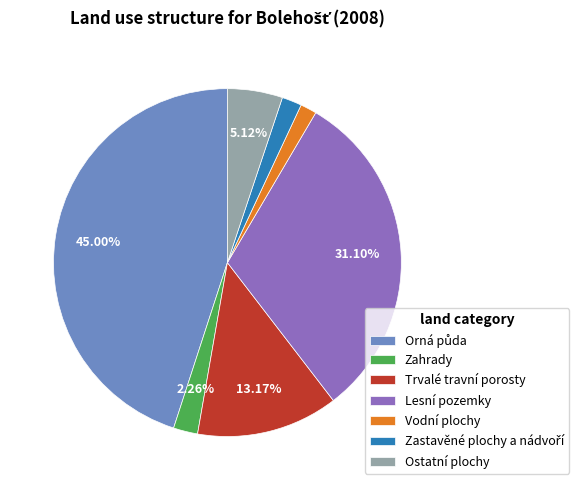

Is there any slice that represents more than half of the pie?

No